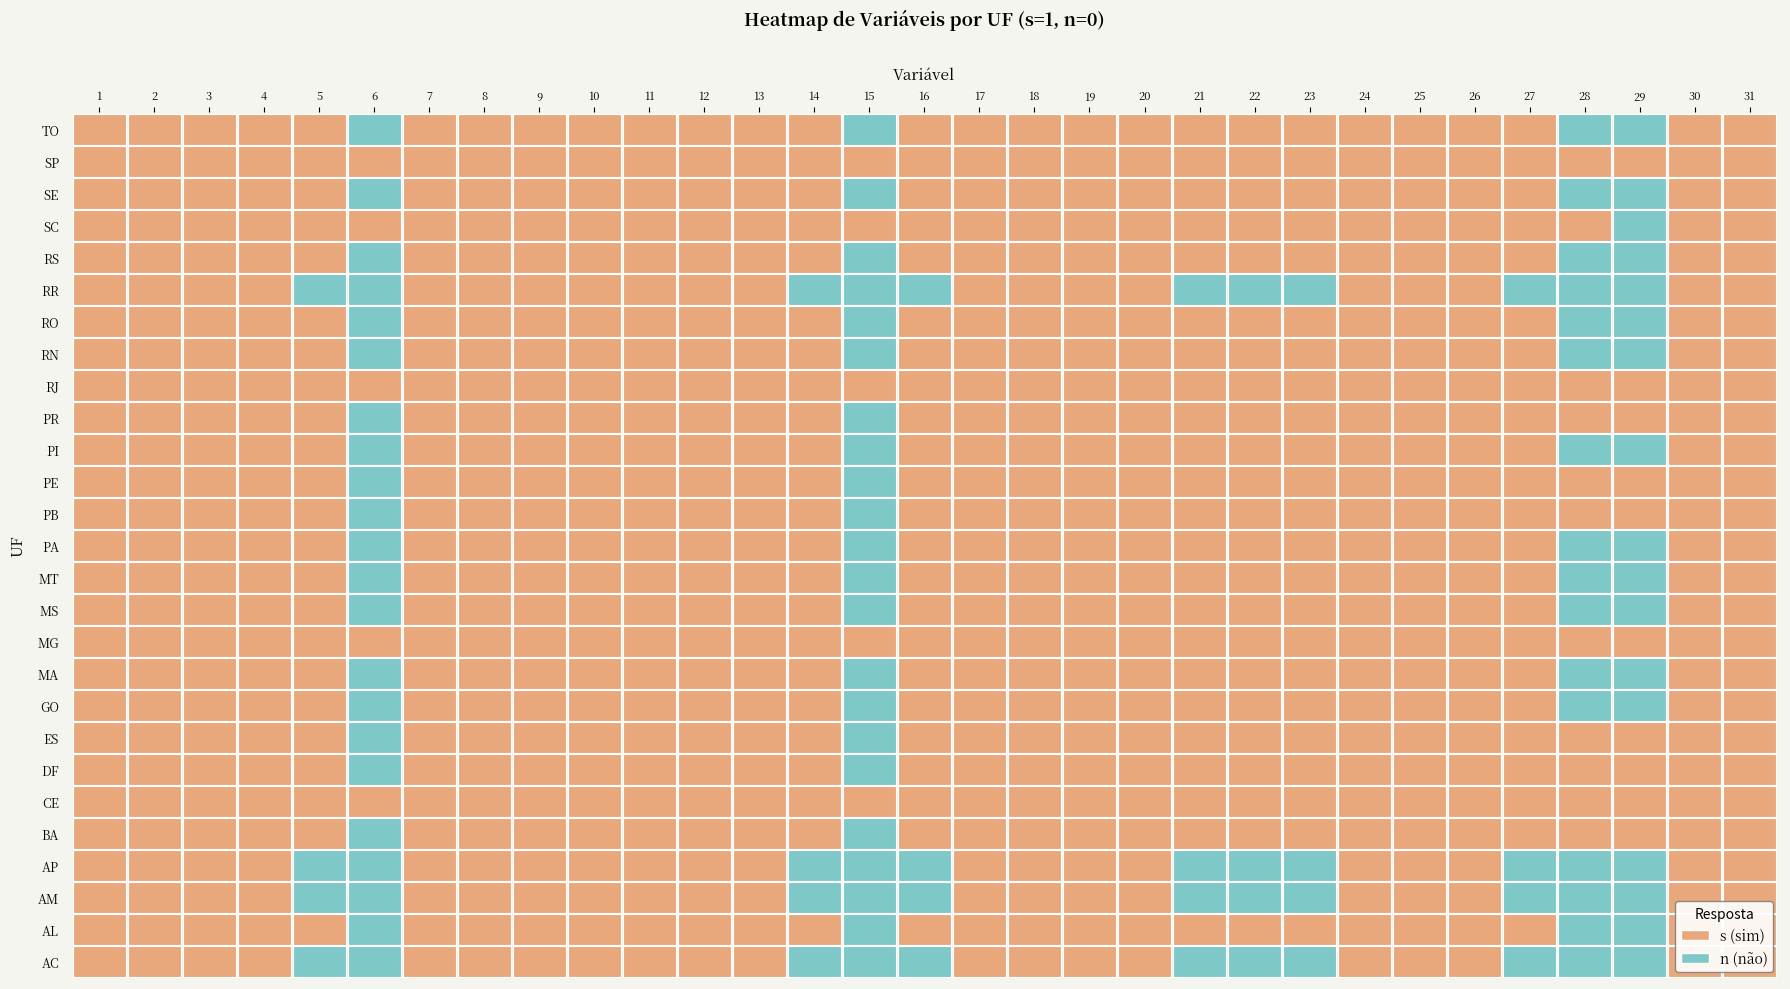

Read the AP value at 3.

1